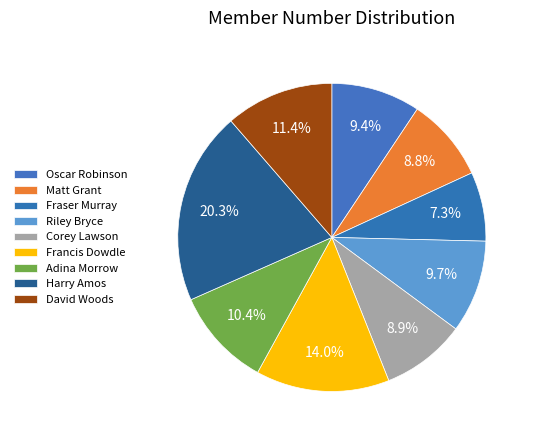

Which category has the smallest portion of the pie?

Fraser Murray